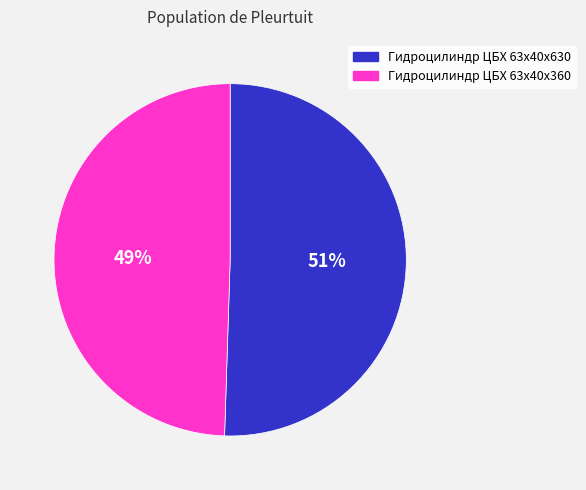

To the nearest percent, what is the average slice percentage?

50%